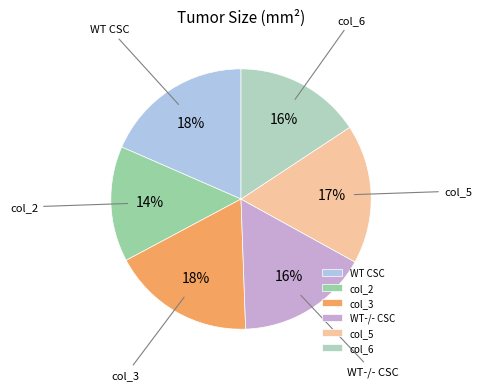

Is there any slice that represents more than half of the pie?

No